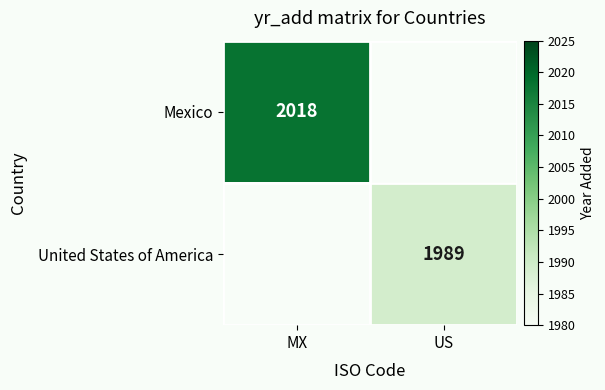

The value of United States of America at US is 1989. True or false?

True